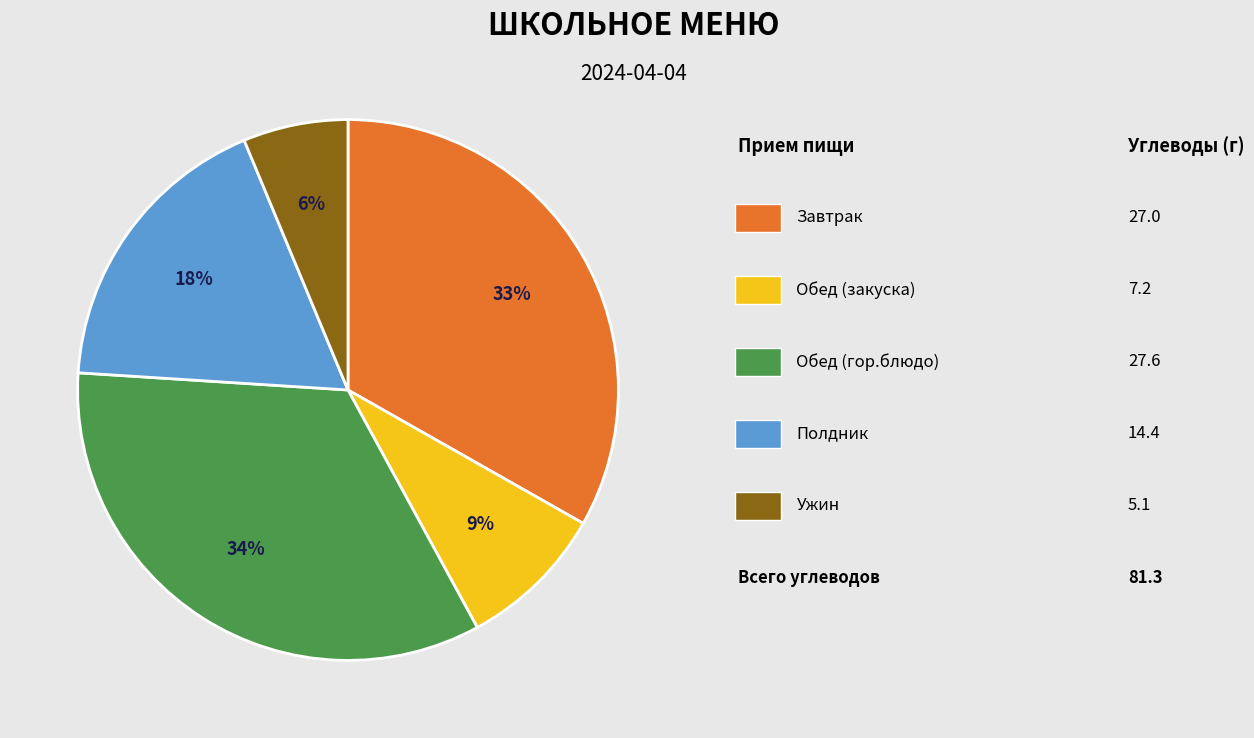

To the nearest percent, what is the difference between the largest and smallest slice percentages?

28%